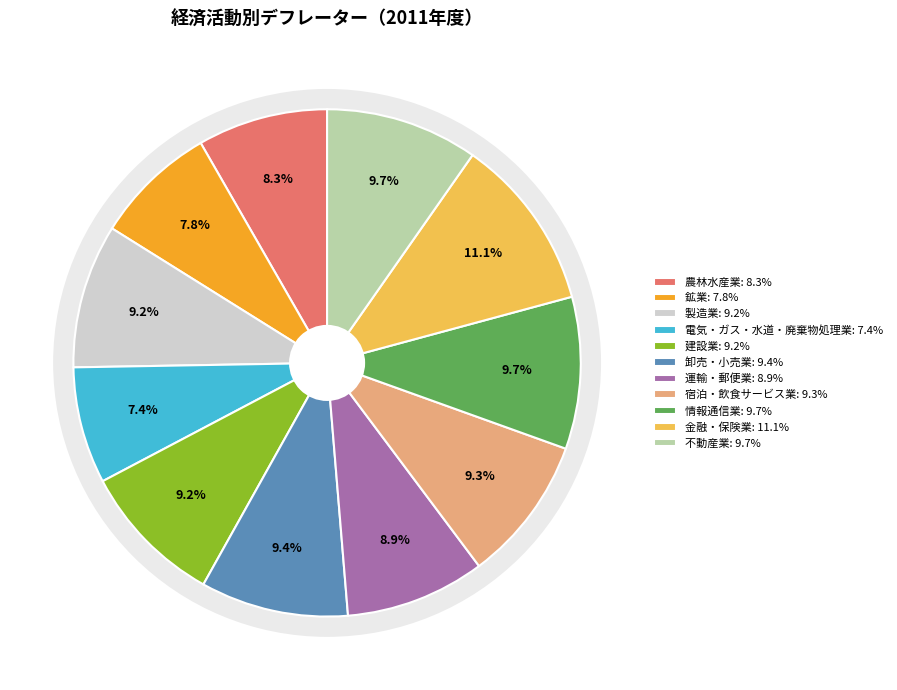

Is there a majority slice in this chart?

No